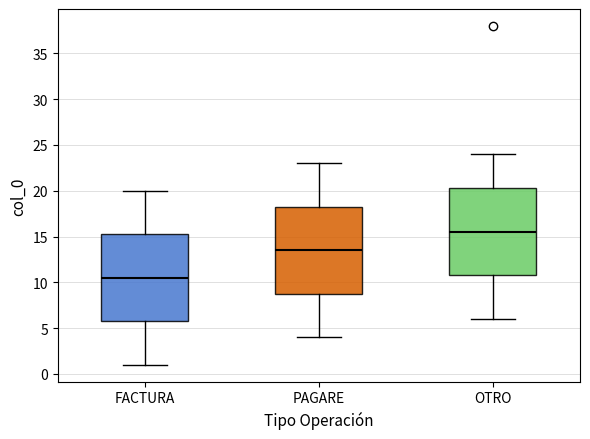

Where does the lower whisker of the box for OTRO end on the y-axis? The values are not printed on the chart, so give them approximately, as read against the axis.

6.0